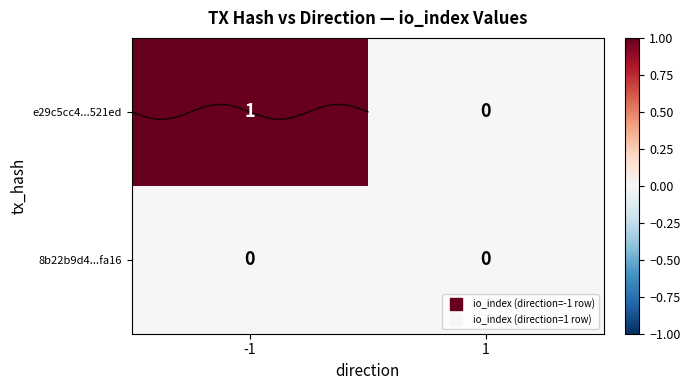

What is the greatest value displayed?

1